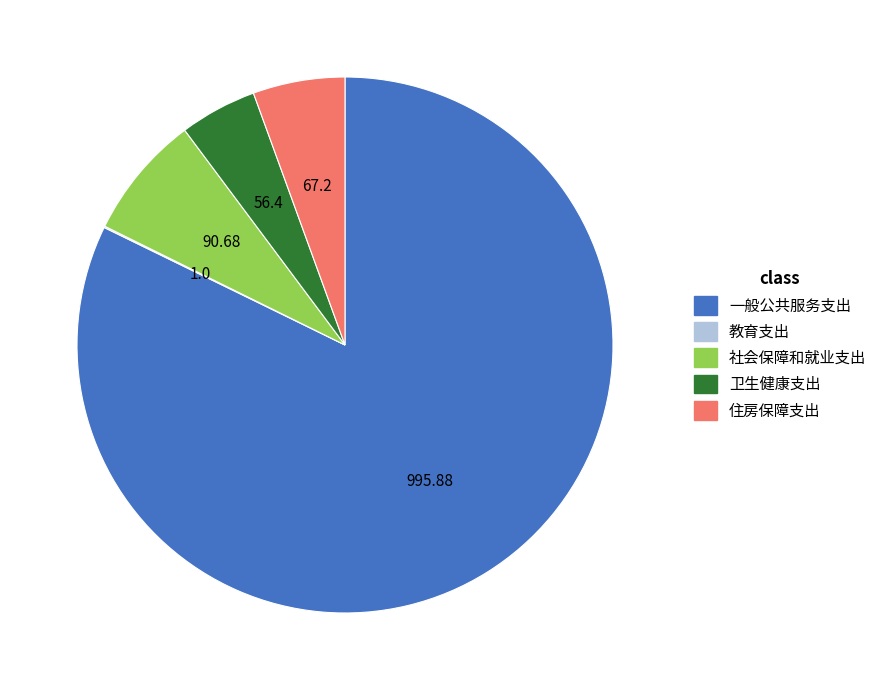

Which category has the biggest portion of the pie?

一般公共服务支出